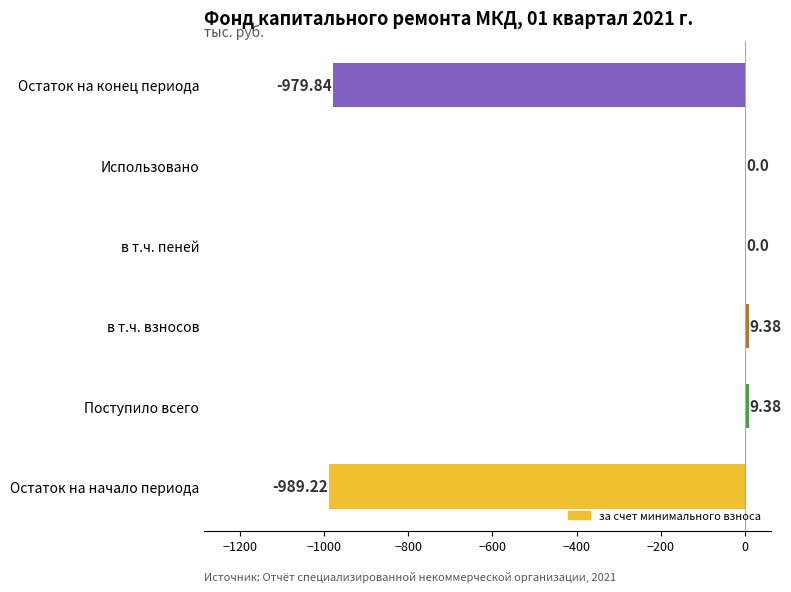

What is the sum of the values at Поступило всего and Остаток на начало периода?

-979.8